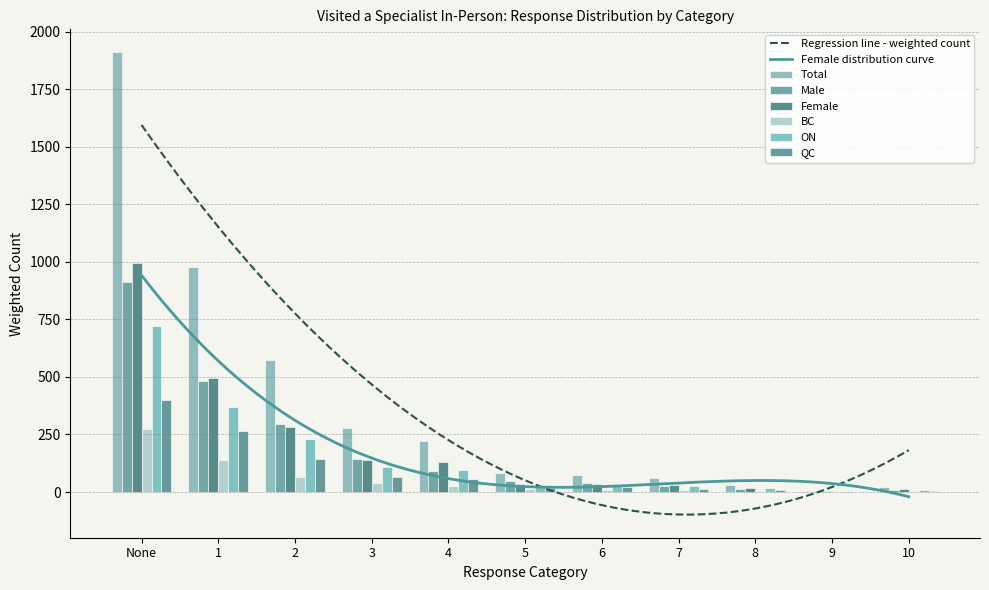

Which category has the lowest value across all series?

9